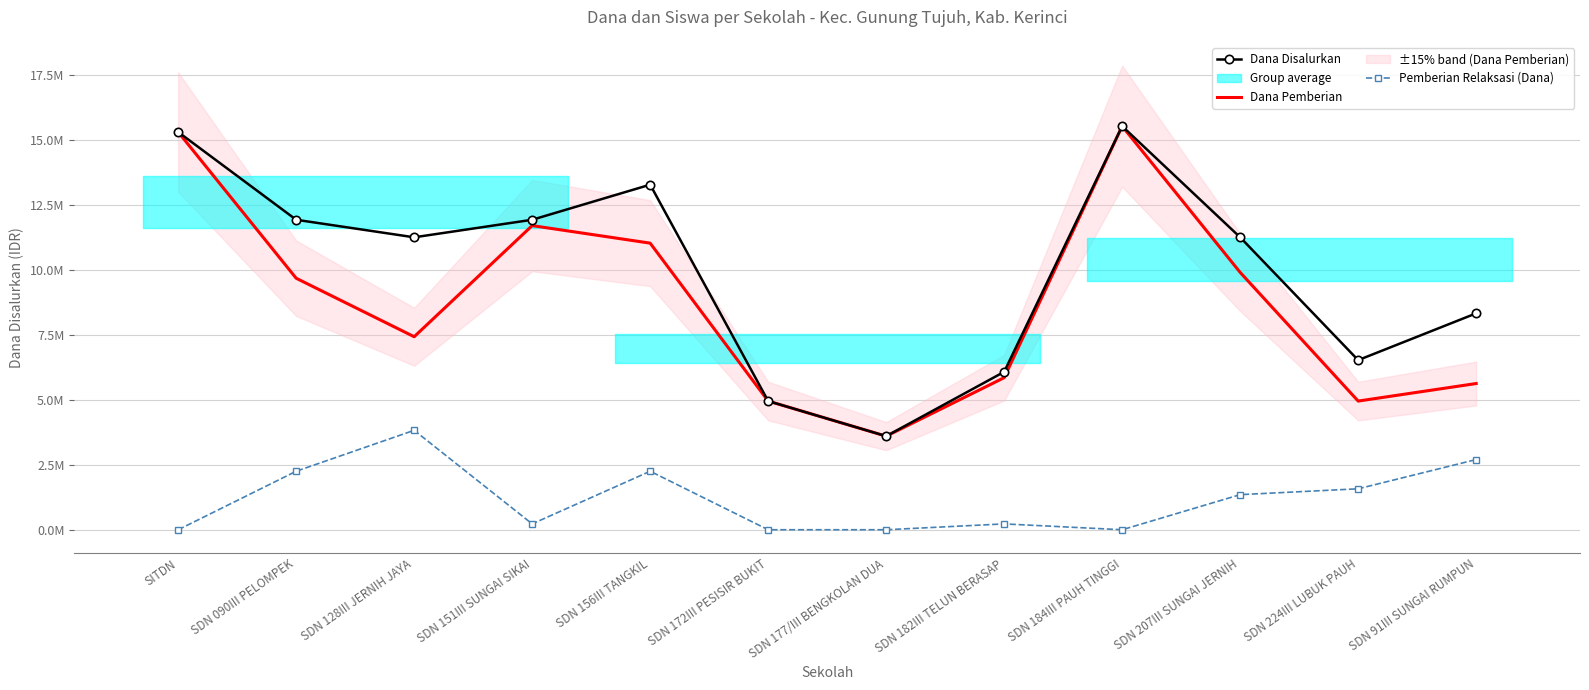

What are all the series names shown in the legend?

Dana Disalurkan, Dana Pemberian, Pemberian Relaksasi (Dana)